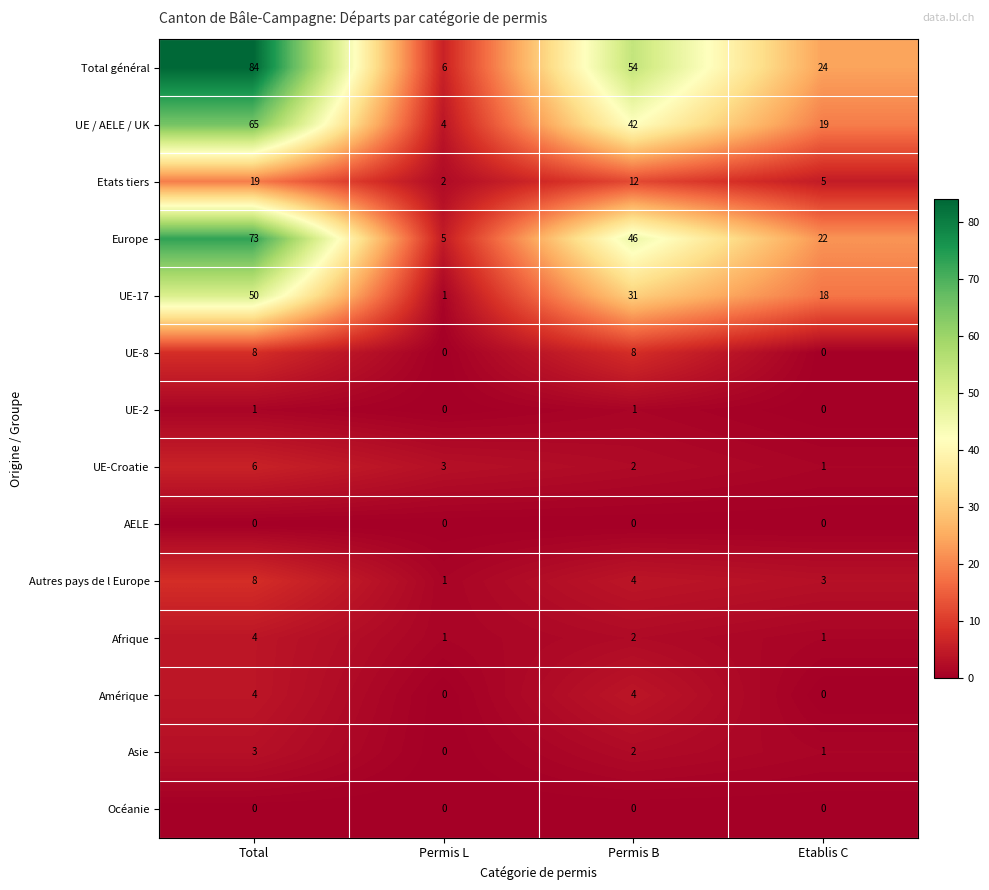

At which category is the sum across all series the highest?

Total